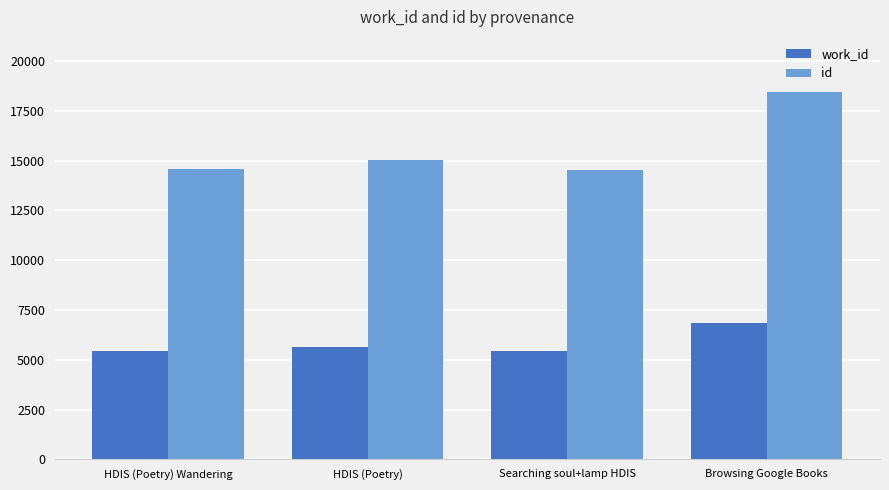

Rank the series by their average value, from lowest to highest.

work_id, id